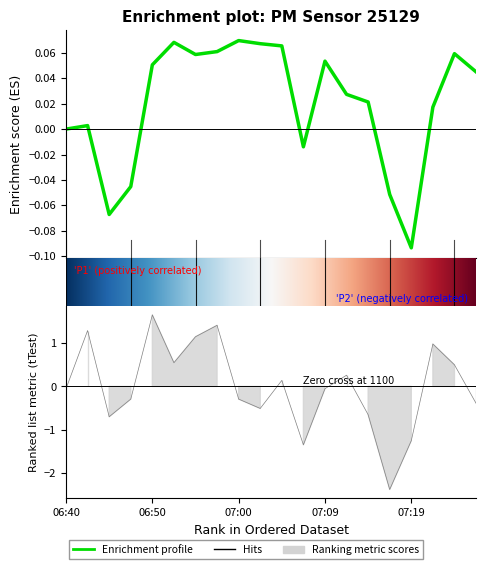

Where is the first local minimum?

06:45